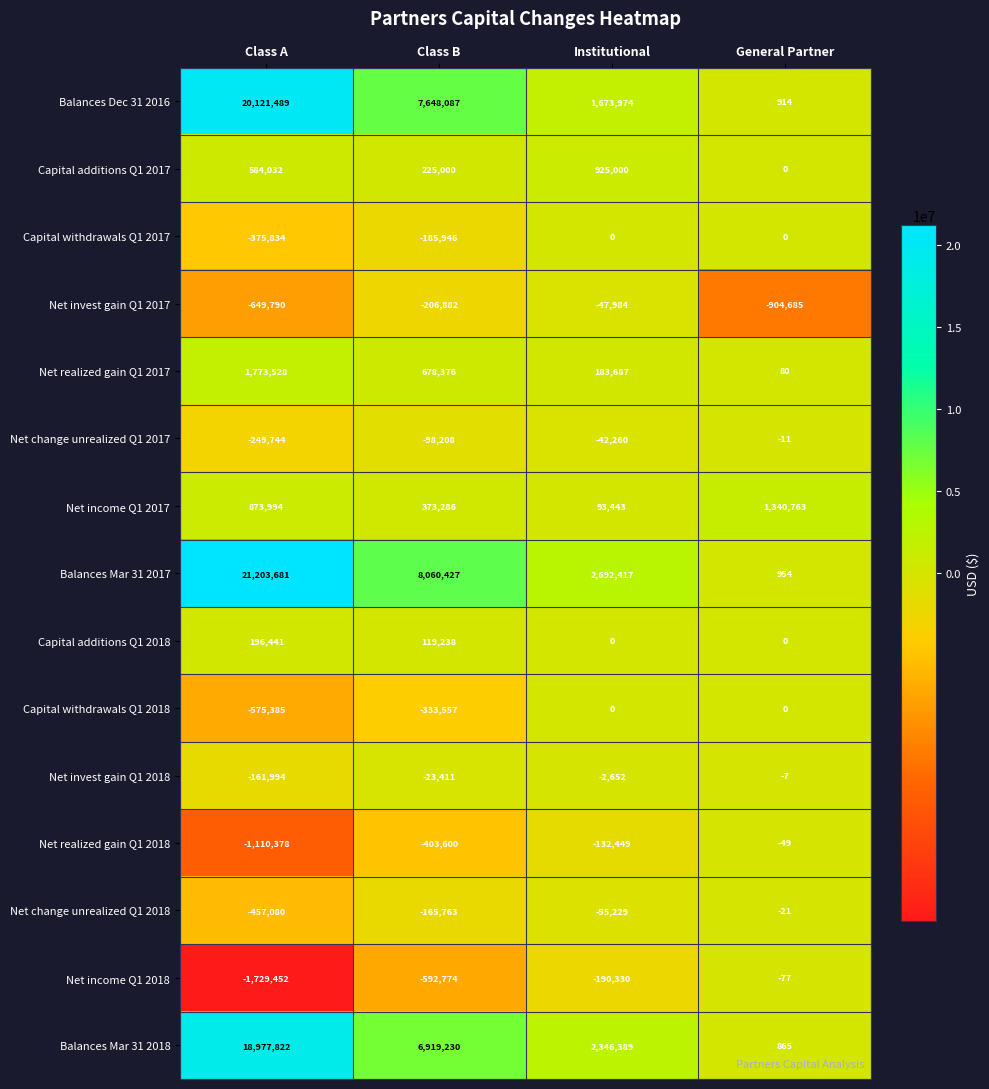

Is it true that Net income Q1 2017 equals 373286 at Class B?

True